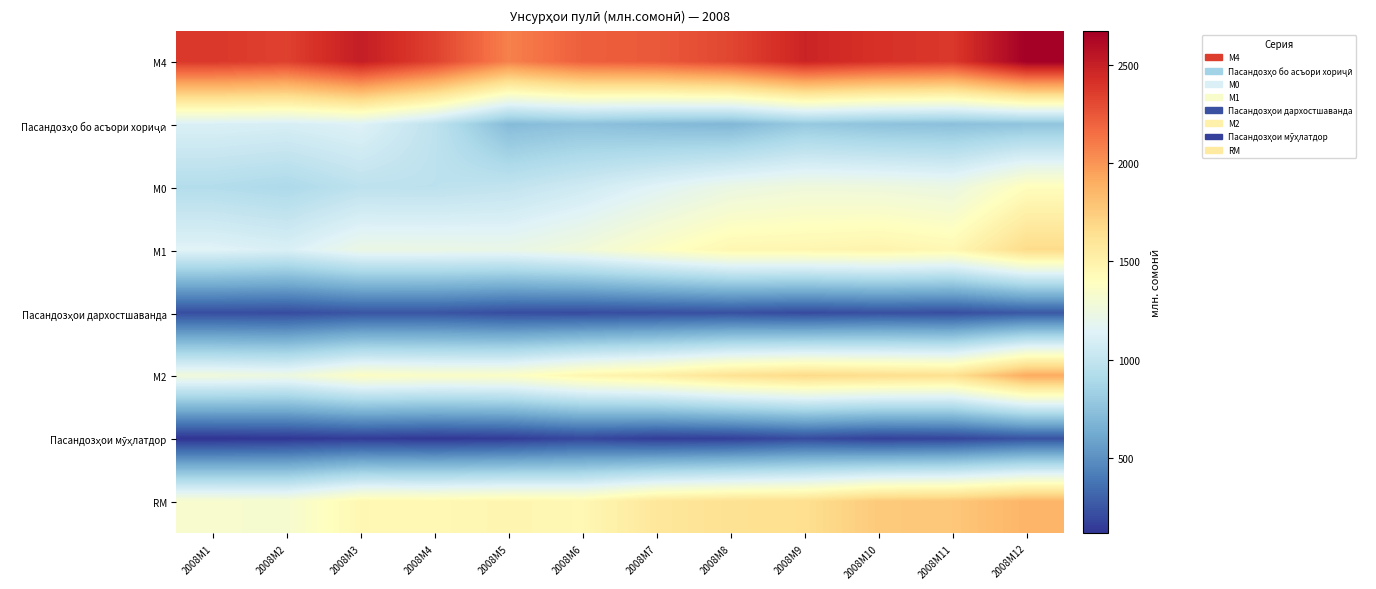

Between 2008M10 and 2008M1, which is larger?

2008M10